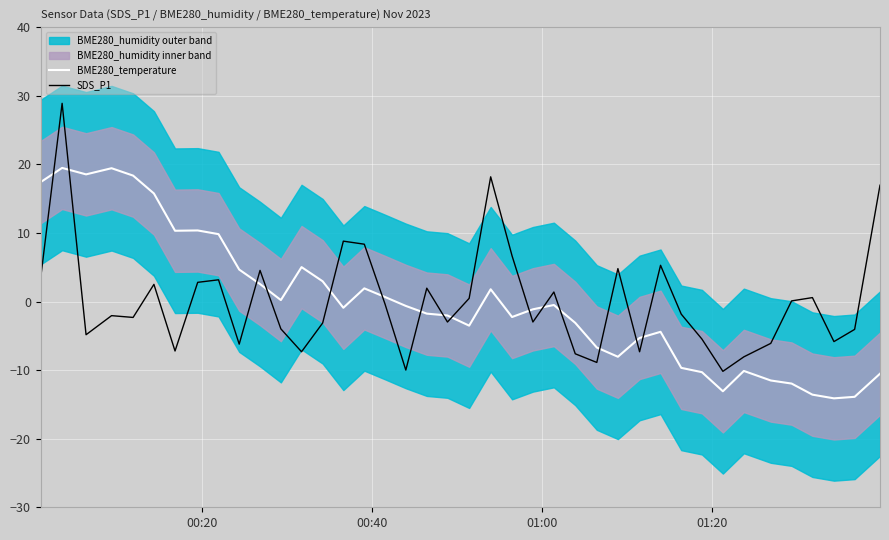

Which series ends up on top after the final intersection of SDS_P1 and BME280_temperature?

SDS_P1